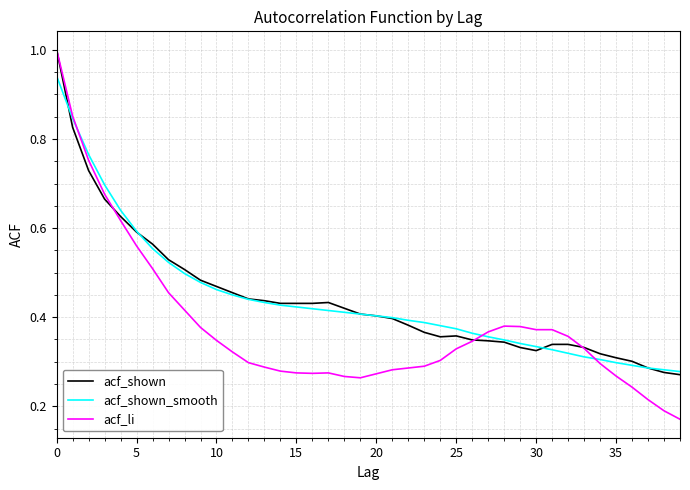

What is the maximum value shown in the chart?

1.0